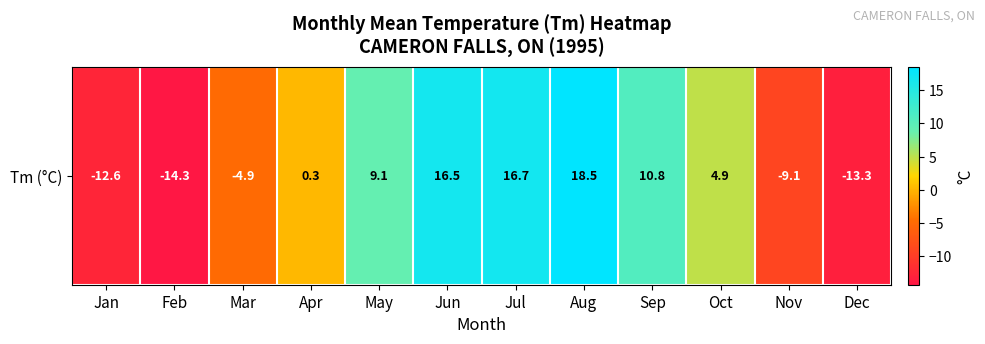

True or false: the data shows -12.8 at Nov.

False